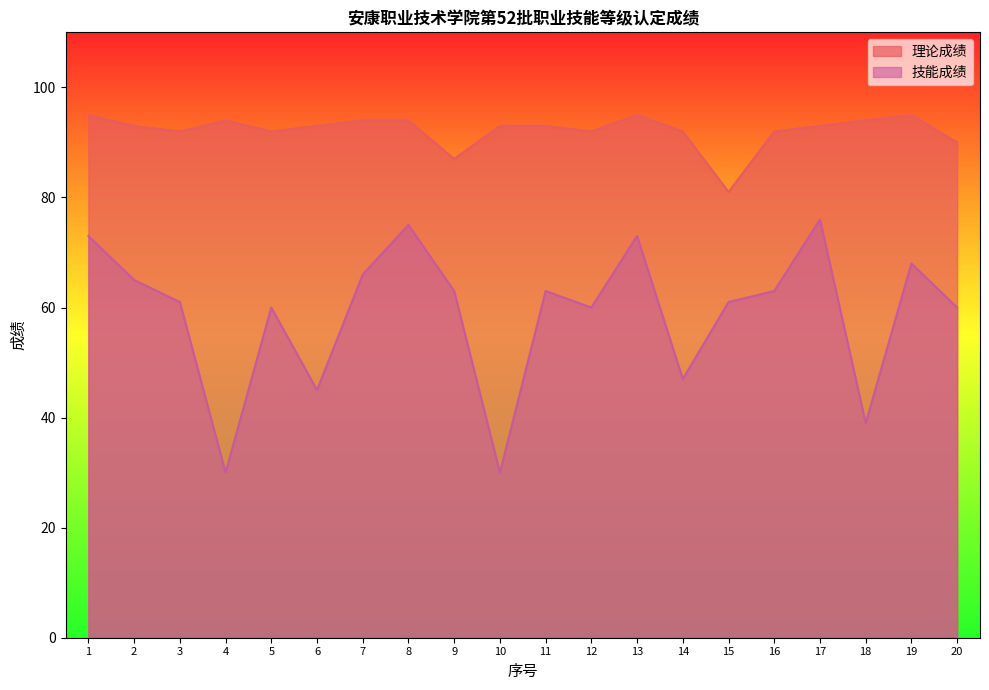

What is the sum of the 理论成绩 values at 12 and 5?

184